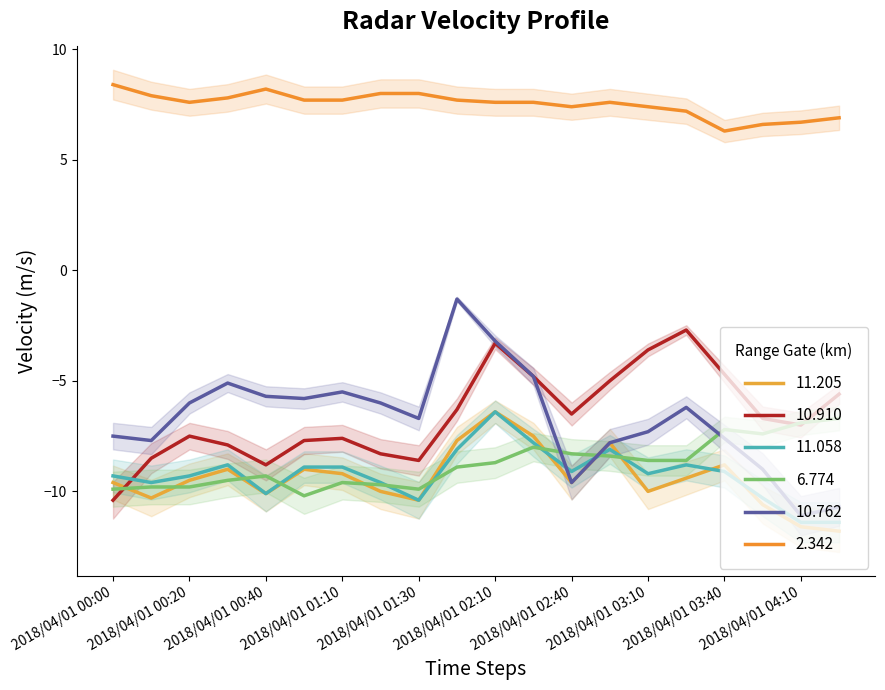

What are all the series names shown in the legend?

11.205, 10.910, 11.058, 6.774, 10.762, 2.342